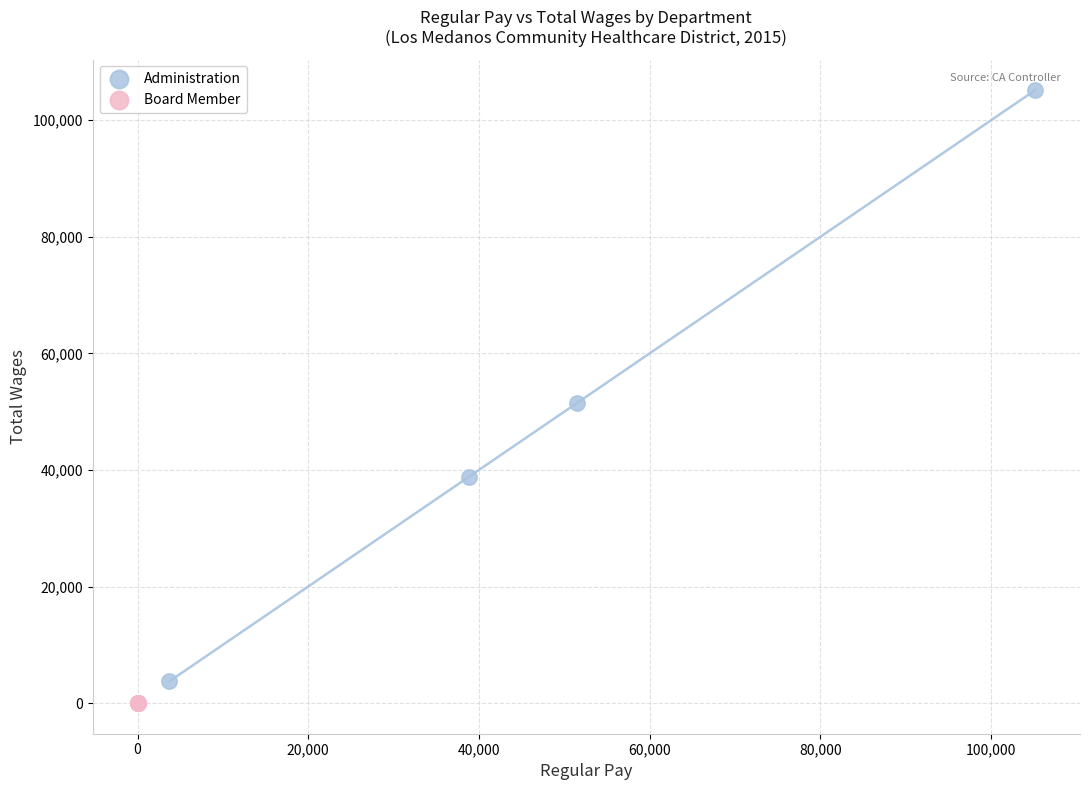

What are all the series names shown in the legend?

Administration, Board Member